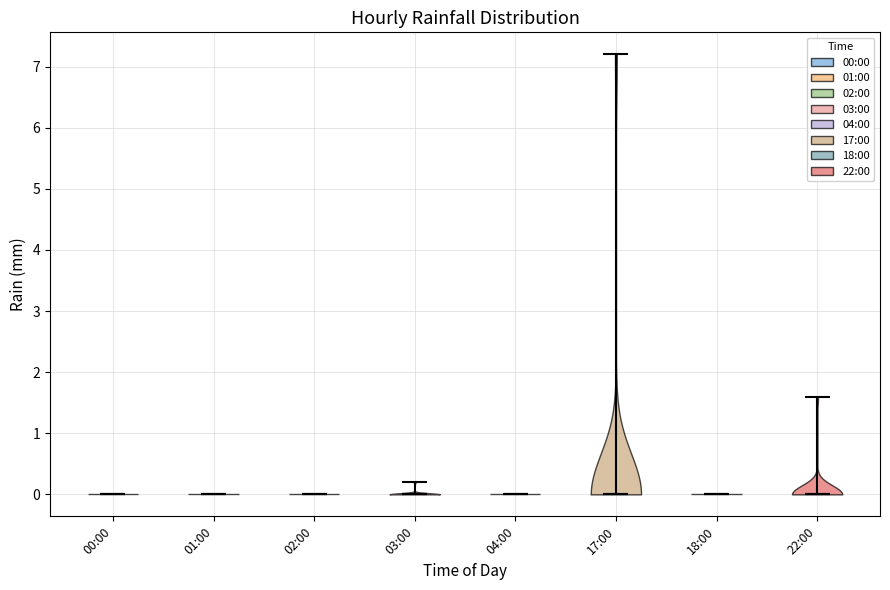

Reading left to right, read every violin against the y-axis: where its median line is, and the lowest and highest points it reaches. The values are not printed on the chart, so give them approximately, as read against the axis.

00:00: median line 0.0, lowest point 0.0, highest point 0.0
01:00: median line 0.0, lowest point 0.0, highest point 0.0
02:00: median line 0.0, lowest point 0.0, highest point 0.0
03:00: median line 0.0, lowest point 0.0, highest point 0.2
04:00: median line 0.0, lowest point 0.0, highest point 0.0
17:00: median line 0.0, lowest point 0.0, highest point 7.2
18:00: median line 0.0, lowest point 0.0, highest point 0.0
22:00: median line 0.0, lowest point 0.0, highest point 1.6